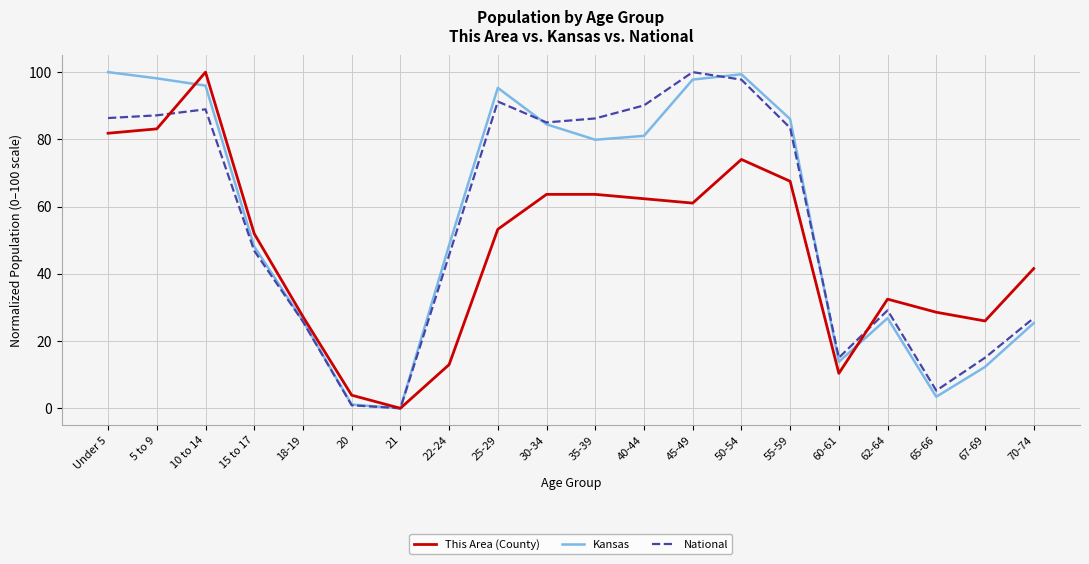

At which category is the sum across all series the highest?

10 to 14